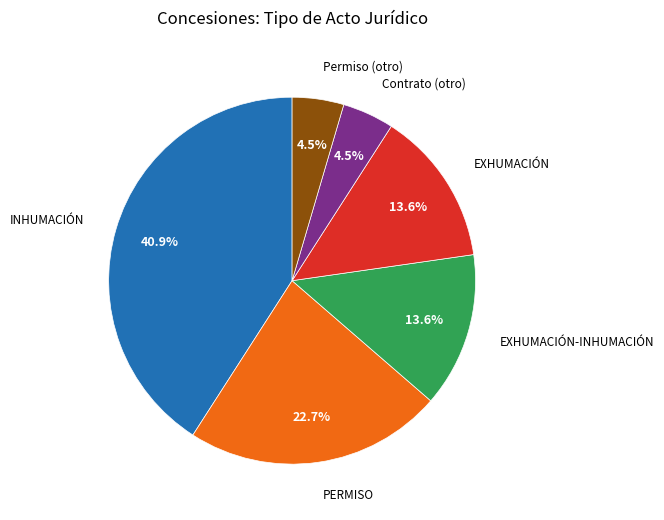

Which has a higher value, EXHUMACIÓN or INHUMACIÓN?

INHUMACIÓN